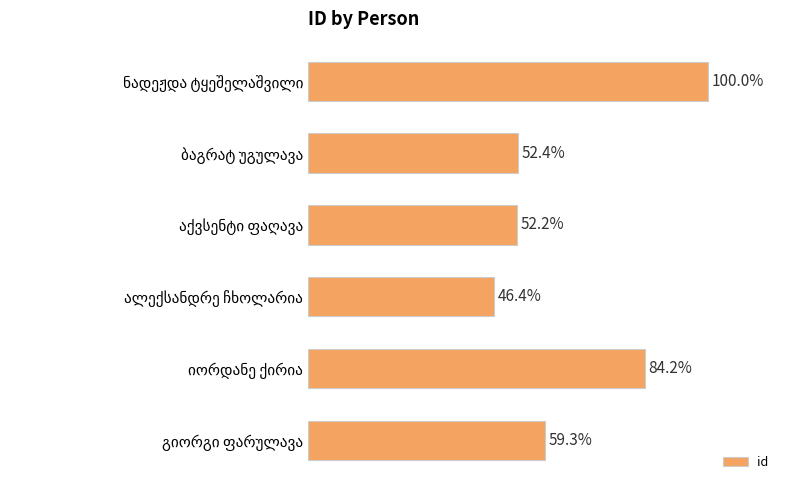

Does the chart contain any negative values?

No